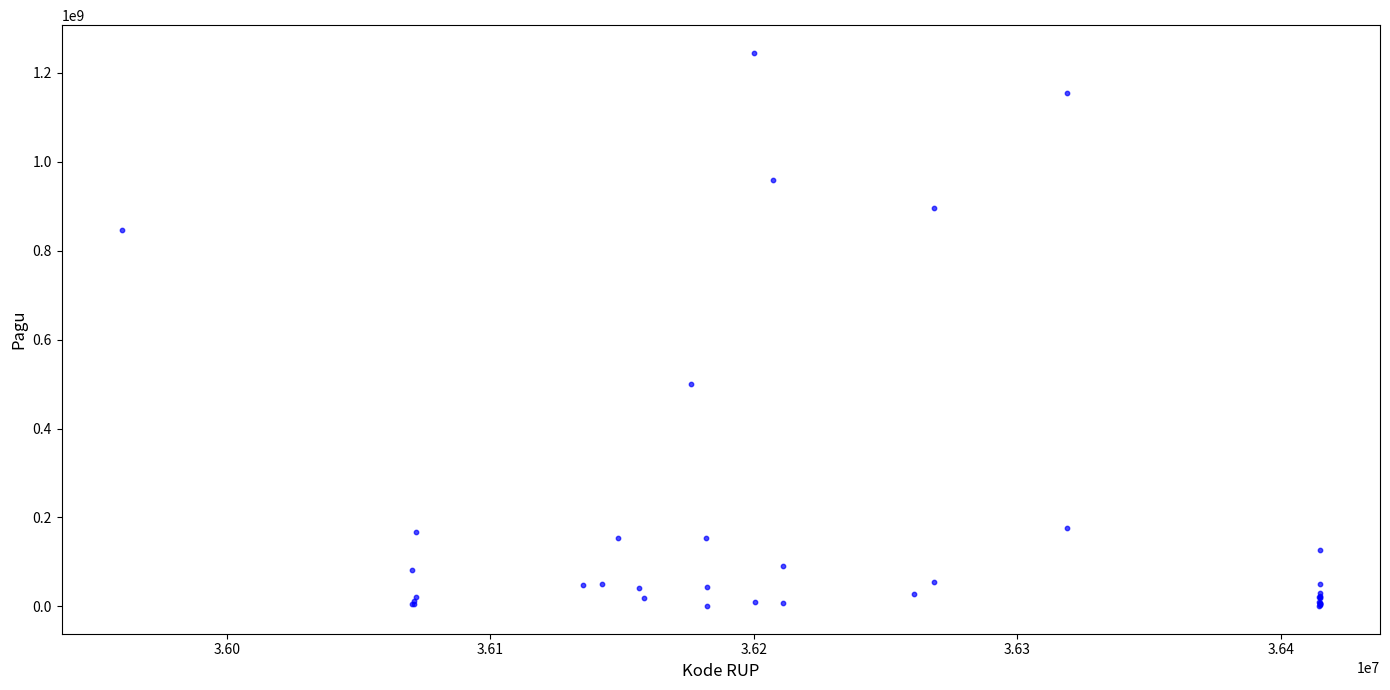

What Y value in the scatter plot is closest to 622840000?

499932000